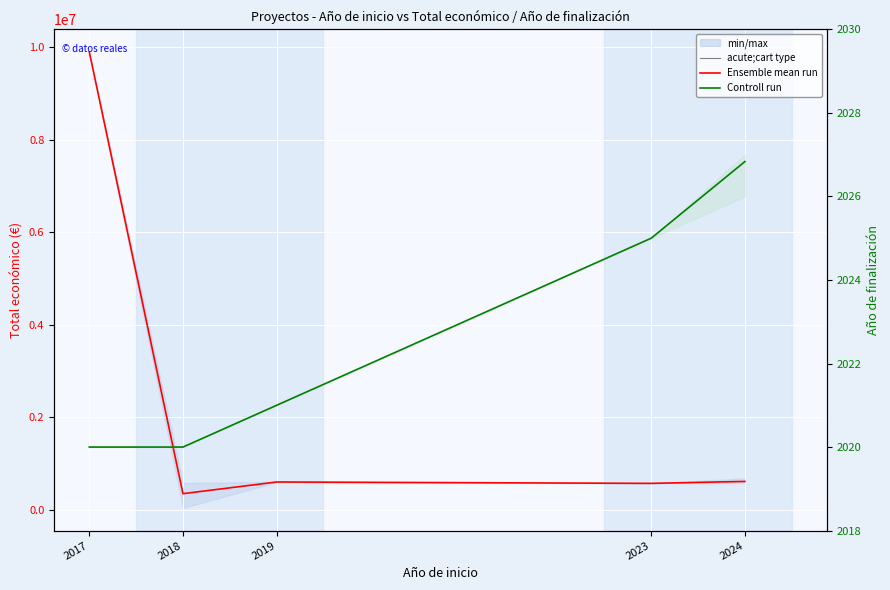

Rank the series by their average value, from lowest to highest.

Control run (Año finalización), Ensemble mean run (Total económico)